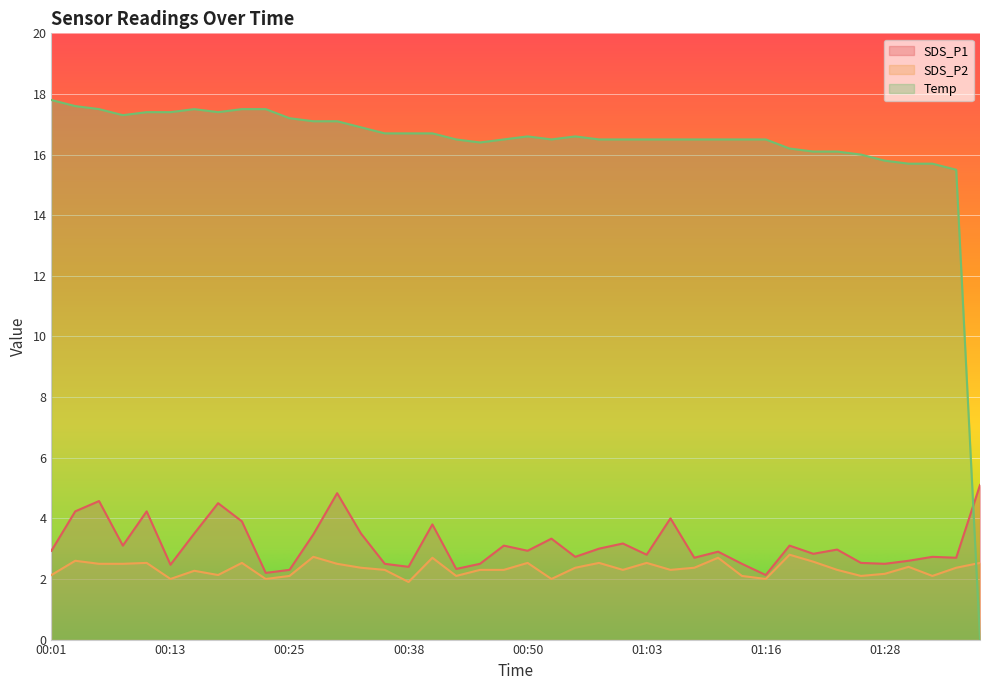

Where is the first local maximum for SDS_P1?

00:06